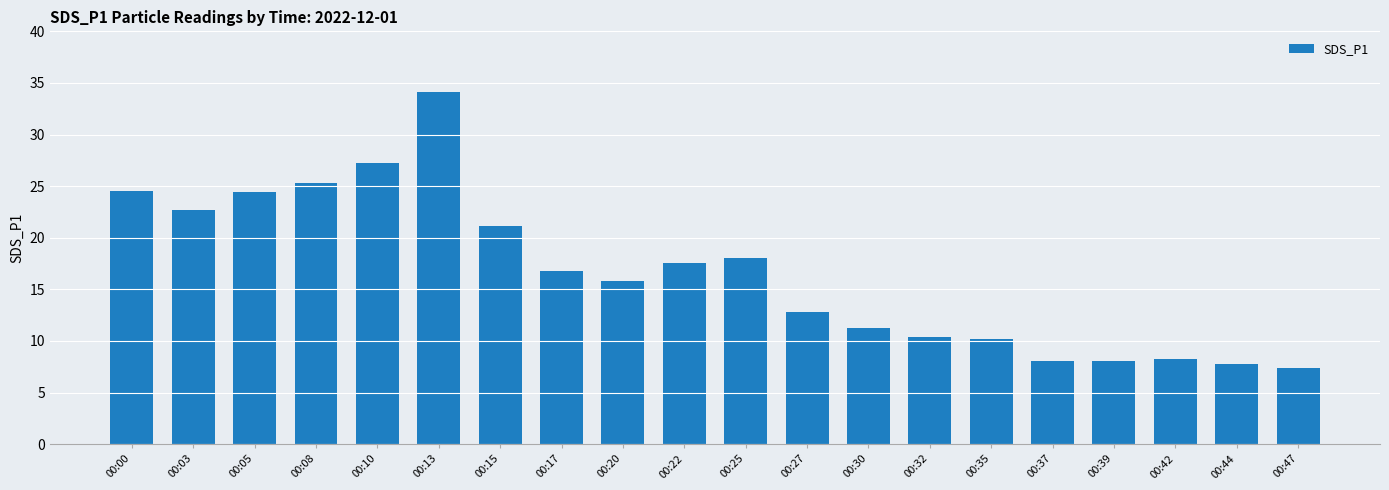

True or false: the data shows 7.1 at 00:20.

False